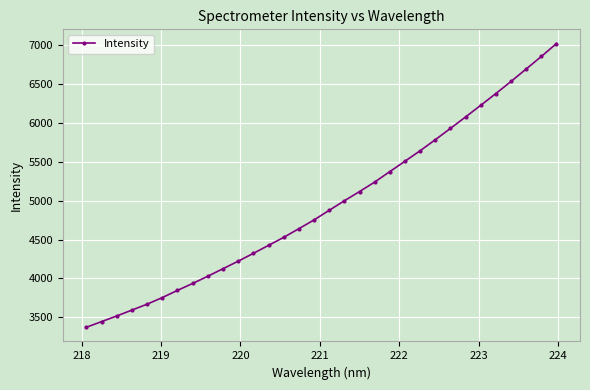

What is the difference between the maximum and minimum values?

3642.8